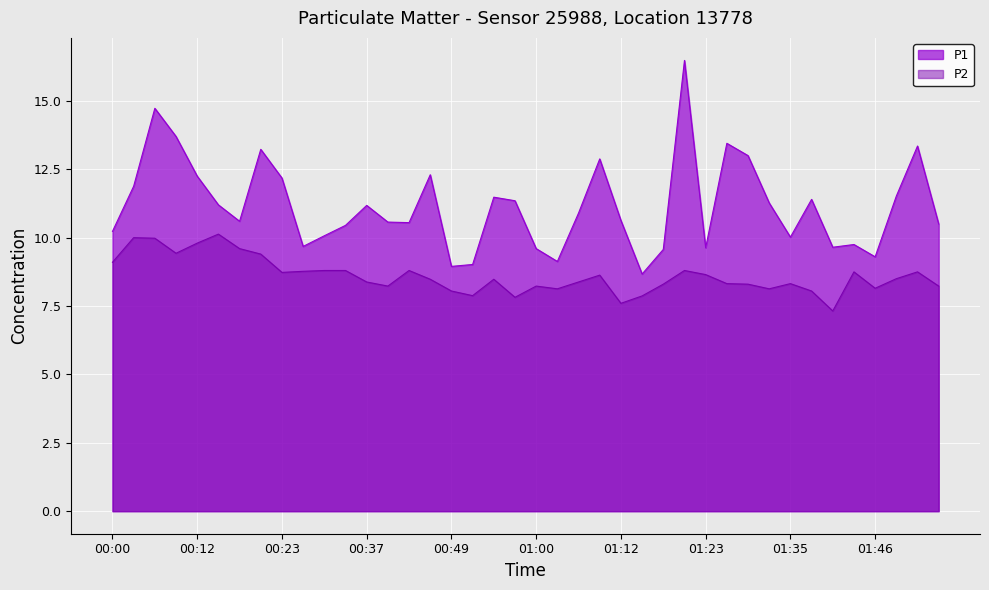

The P1 series shows 10.0 at 01:35. True or false?

True